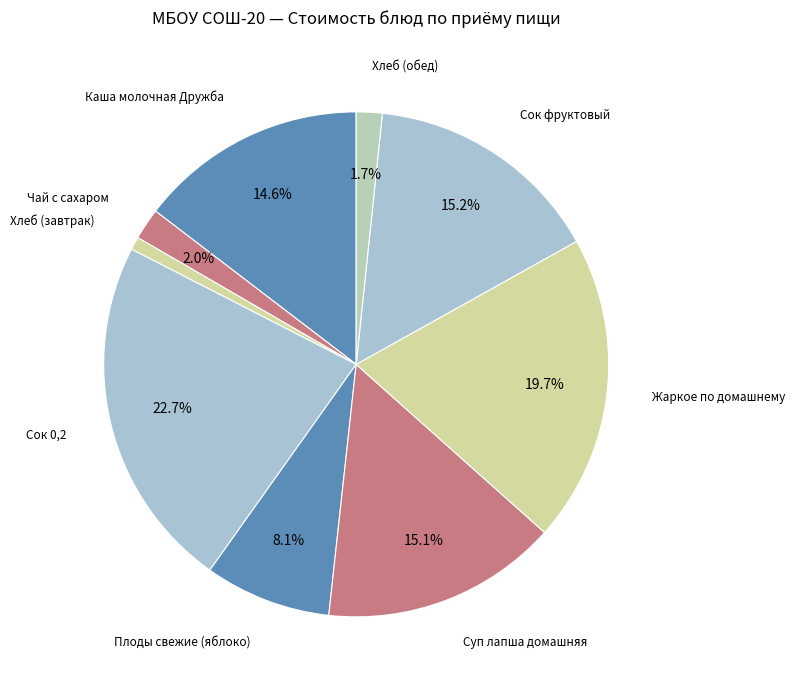

To the nearest percent, what is the difference between the largest and smallest slice percentages?

22%